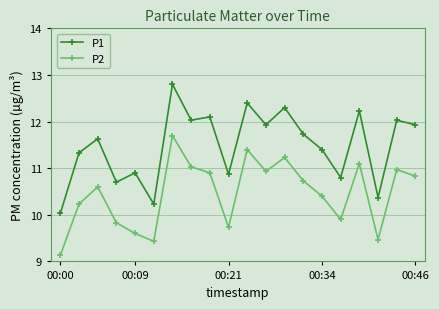

How many values in the P1 series exceed 11?

13